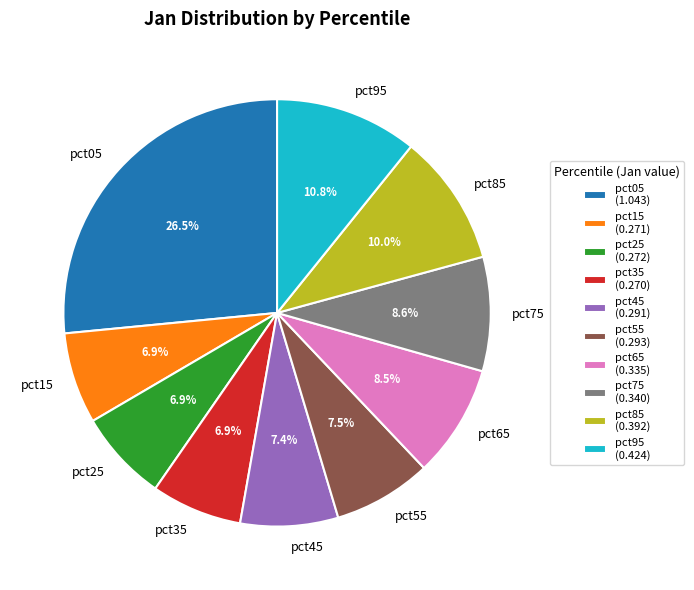

Is there a majority slice in this chart?

No